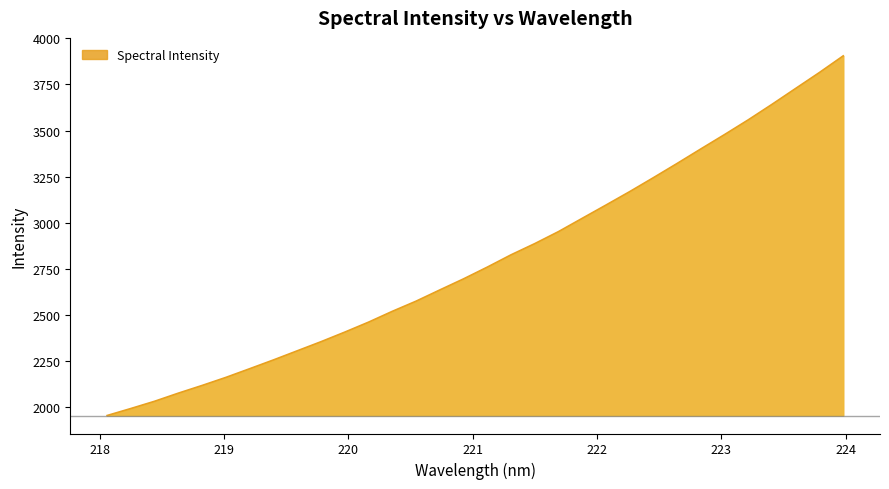

What is the smallest value displayed?

1954.2